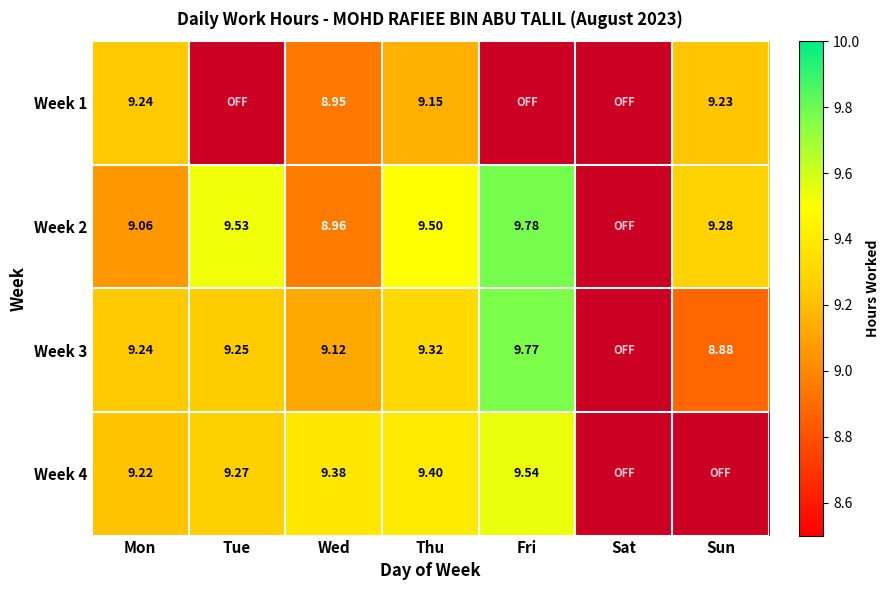

What is the maximum value shown in the chart?

9.8